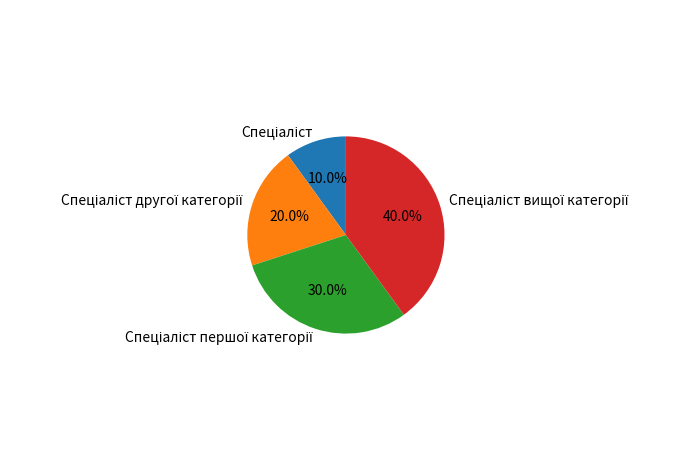

Is there a majority slice in this chart?

No